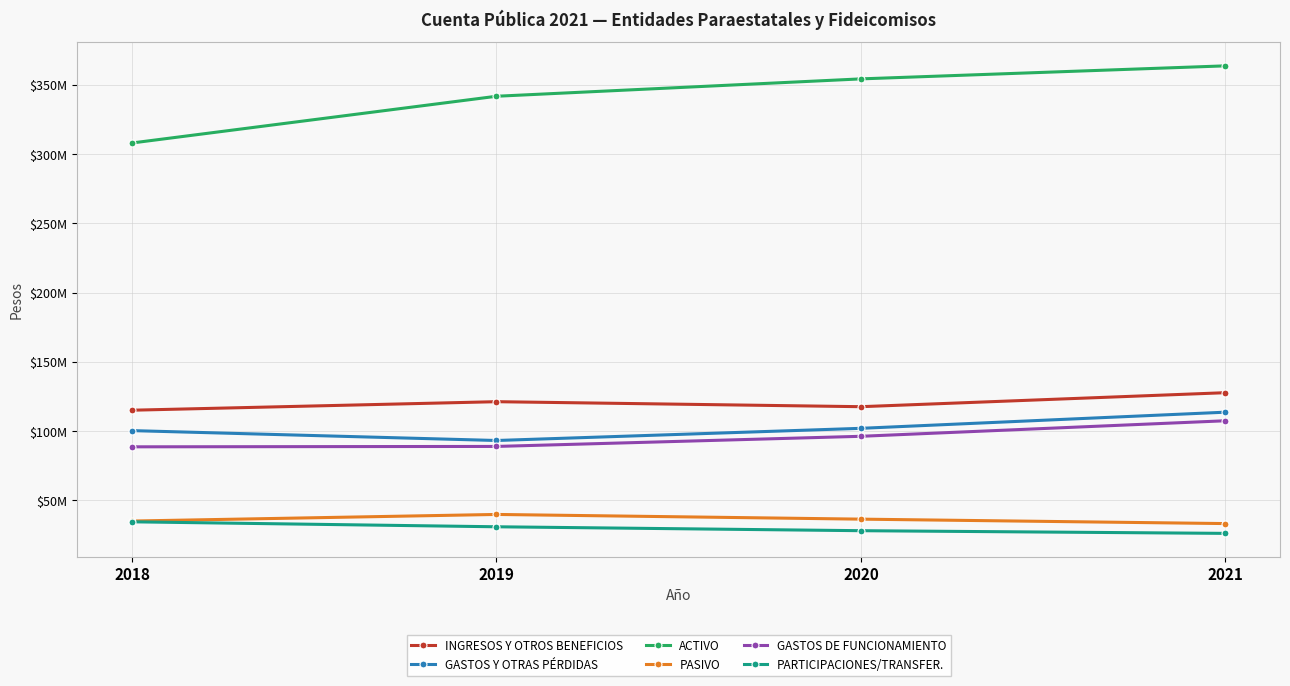

What are all the series names shown in the legend?

INGRESOS Y OTROS BENEFICIOS, GASTOS Y OTRAS PÉRDIDAS, ACTIVO, PASIVO, GASTOS DE FUNCIONAMIENTO, PARTICIPACIONES/TRANSFER.